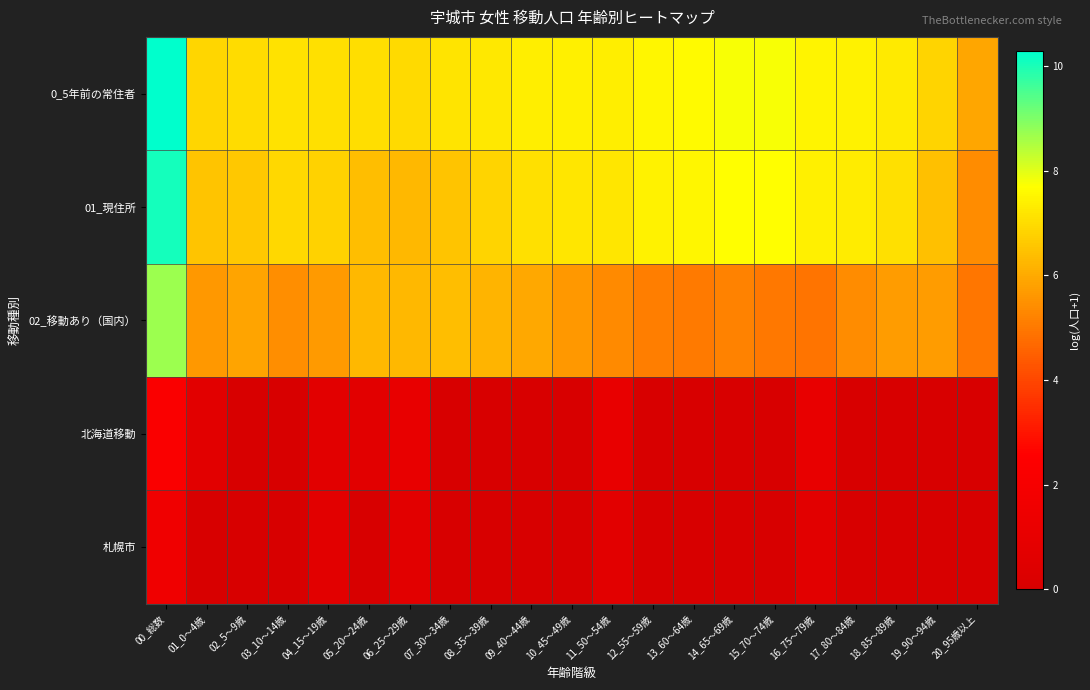

What is the spread (max minus min) of values at 06_25～29歳?

6.3